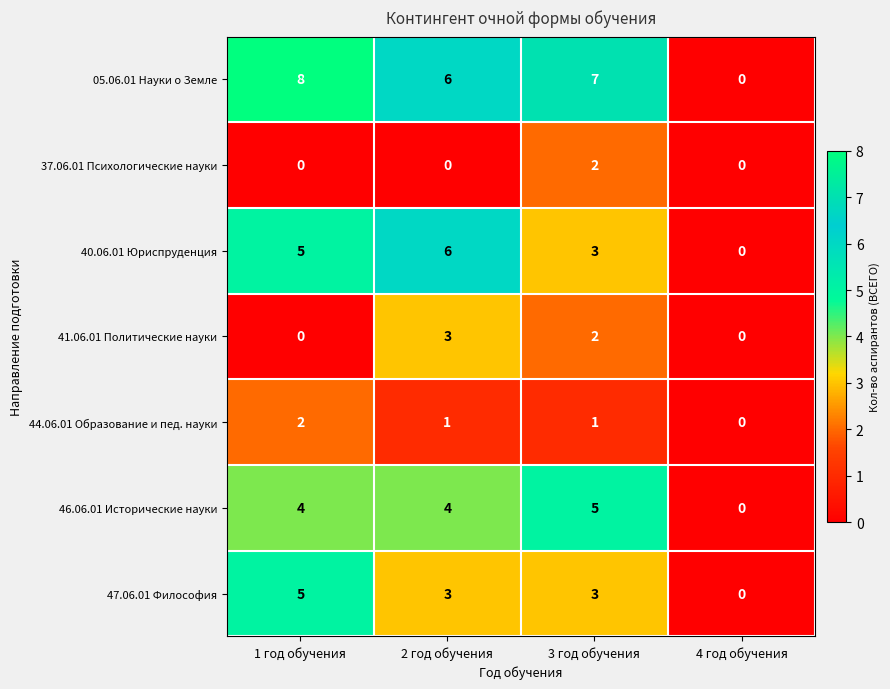

Between 1 год обучения and 4 год обучения, which series saw the biggest shift?

05.06.01 Науки о Земле